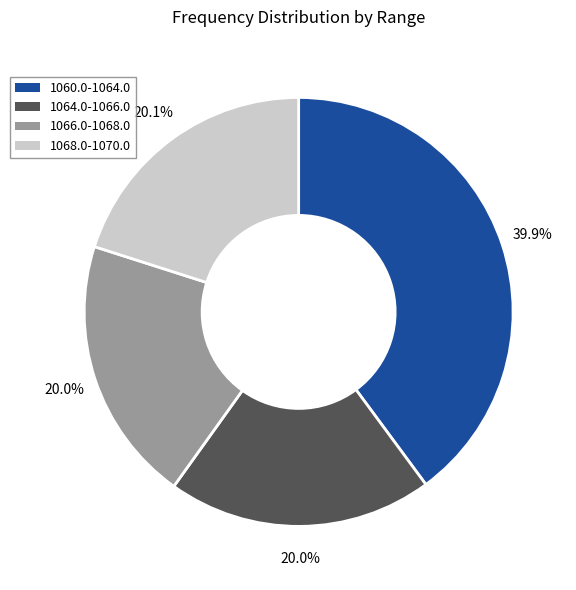

Does any single category account for the majority?

No